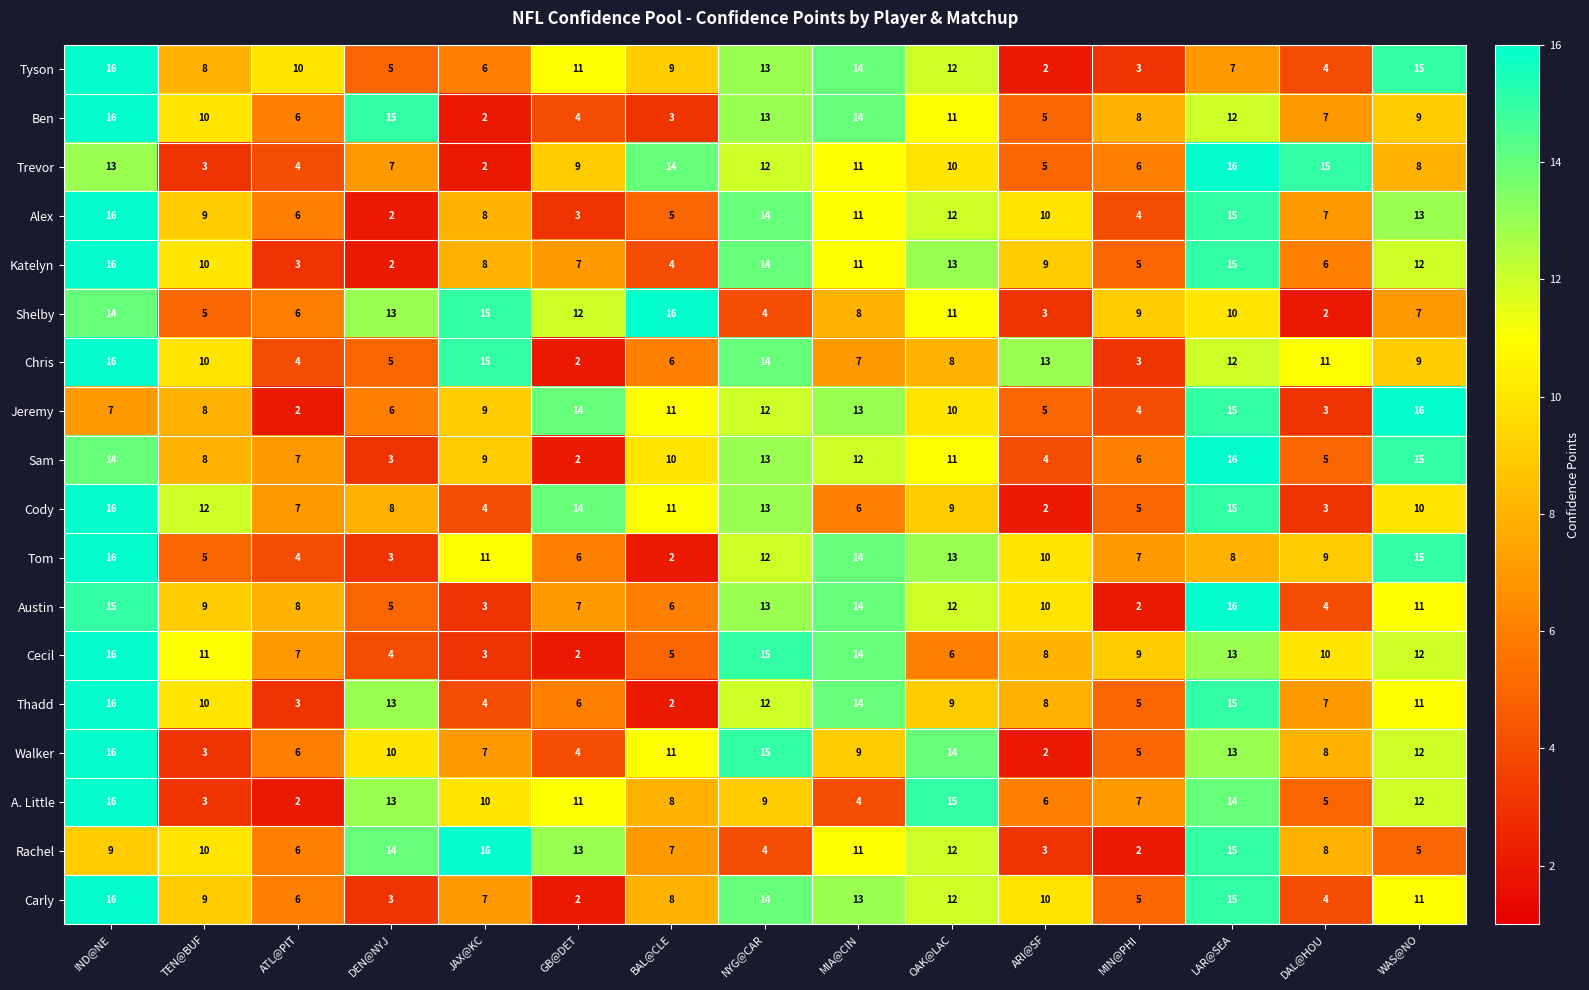

List the labels in order of Tom value, largest first.

IND@NE, WAS@NO, MIA@CIN, OAK@LAC, NYG@CAR, JAX@KC, ARI@SF, DAL@HOU, LAR@SEA, MIN@PHI, GB@DET, TEN@BUF, ATL@PIT, DEN@NYJ, BAL@CLE